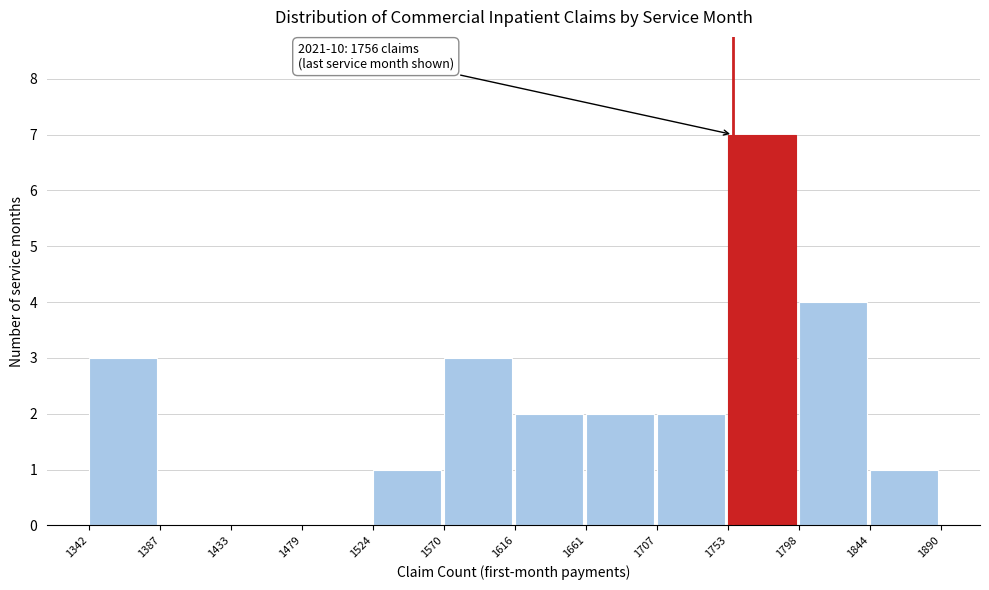

Which range on the x-axis has the tallest bar?

1753 to 1798